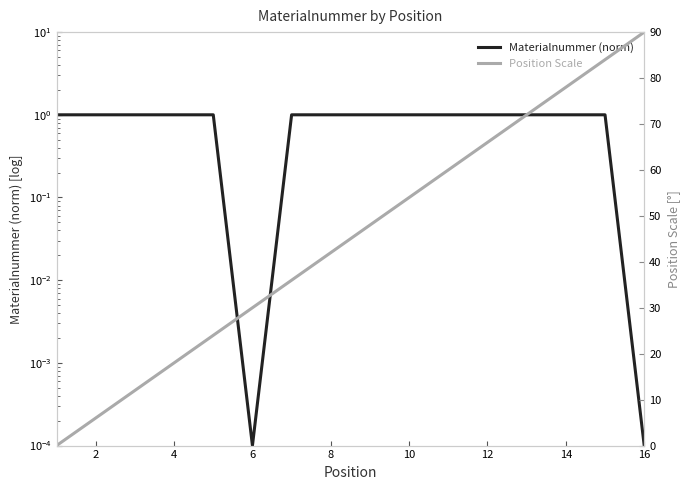

Is the value of Position Scale at 4 greater than the value of Materialnummer (norm) at 12?

Yes